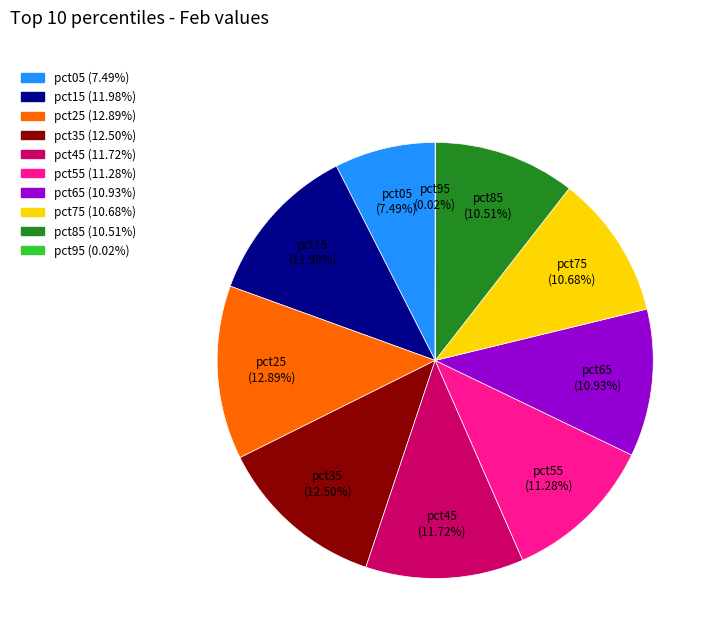

Between pct15 and pct65, which is larger?

pct15